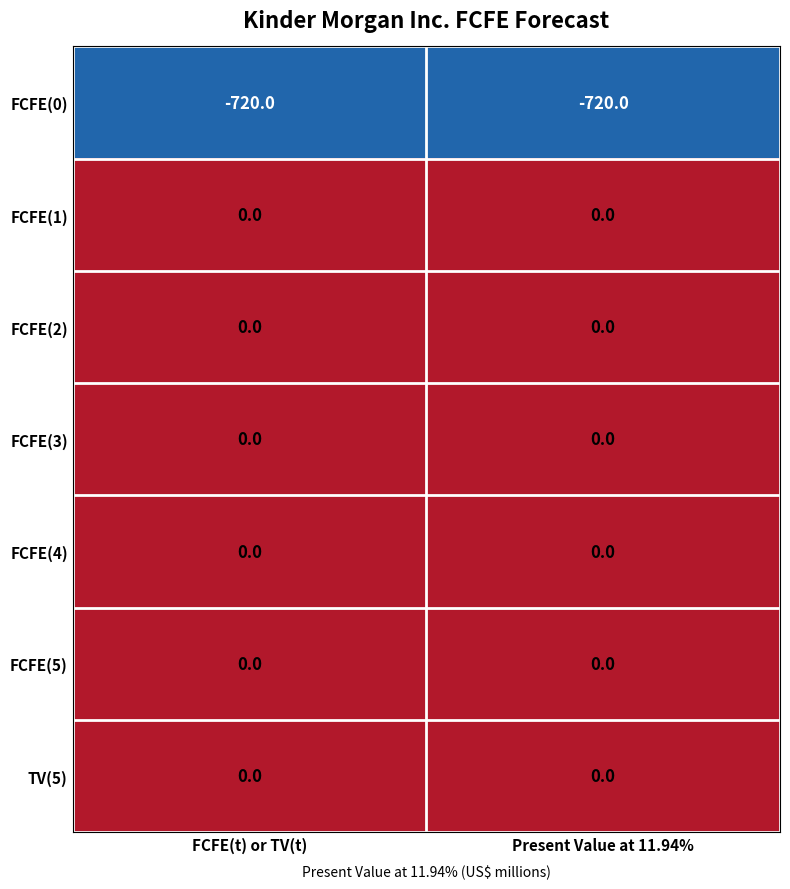

What is the total value across all series at Present Value at 11.94%?

-720